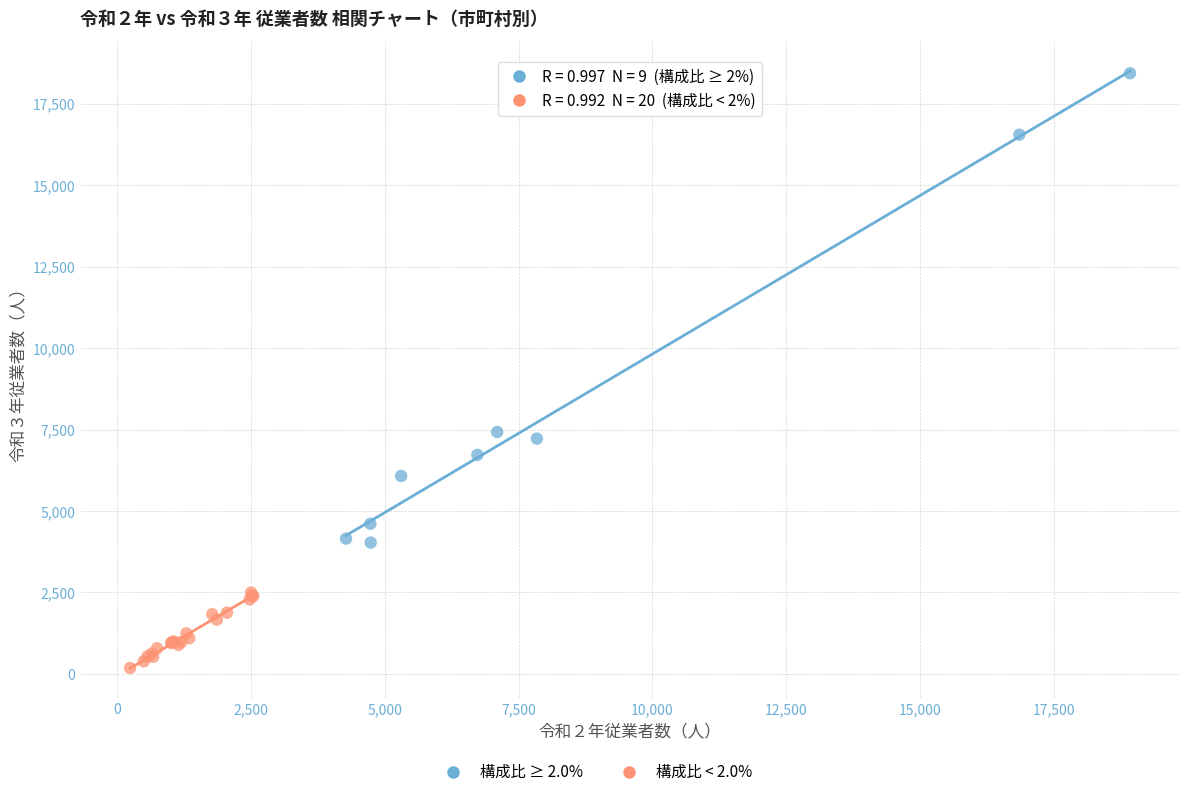

Which series contains the lowest Y value?

構成比 < 2.0%